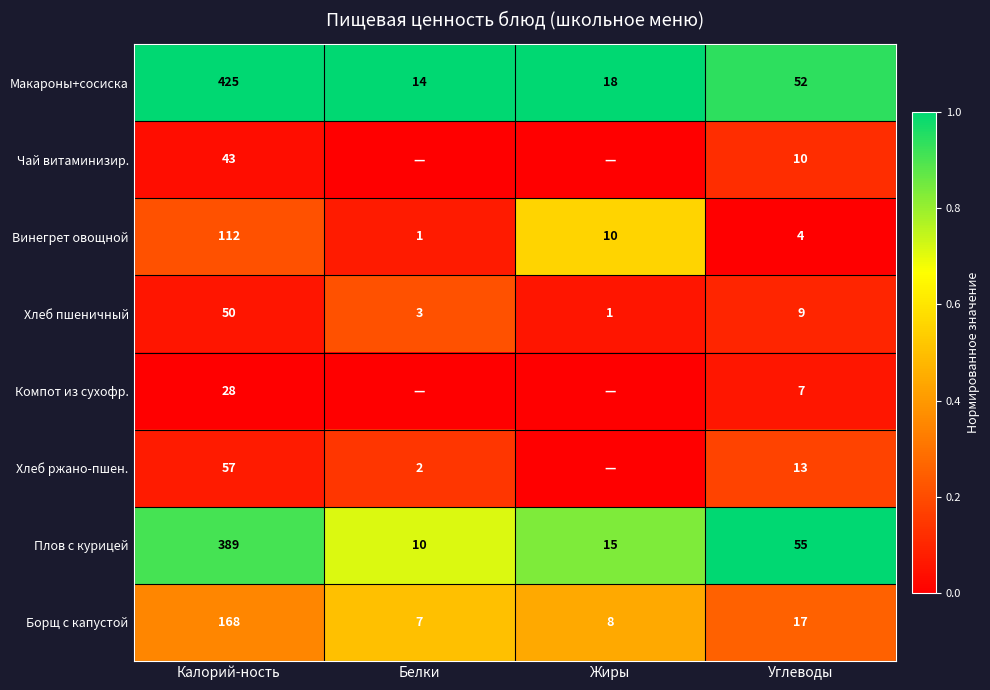

Where does the Борщ с капустой series first go above 17?

Калорий-ность